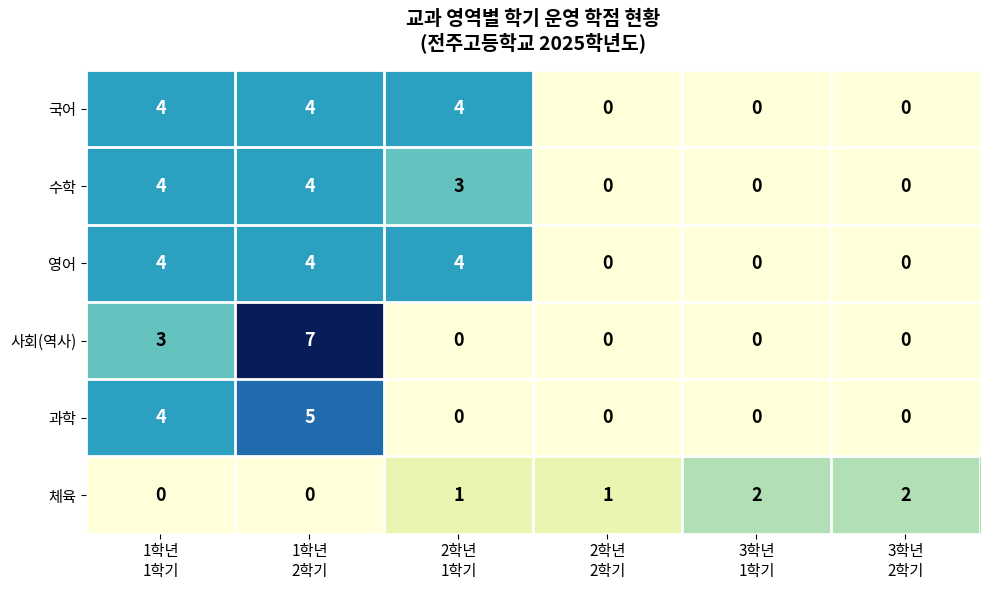

How many distinct data groups are displayed?

6